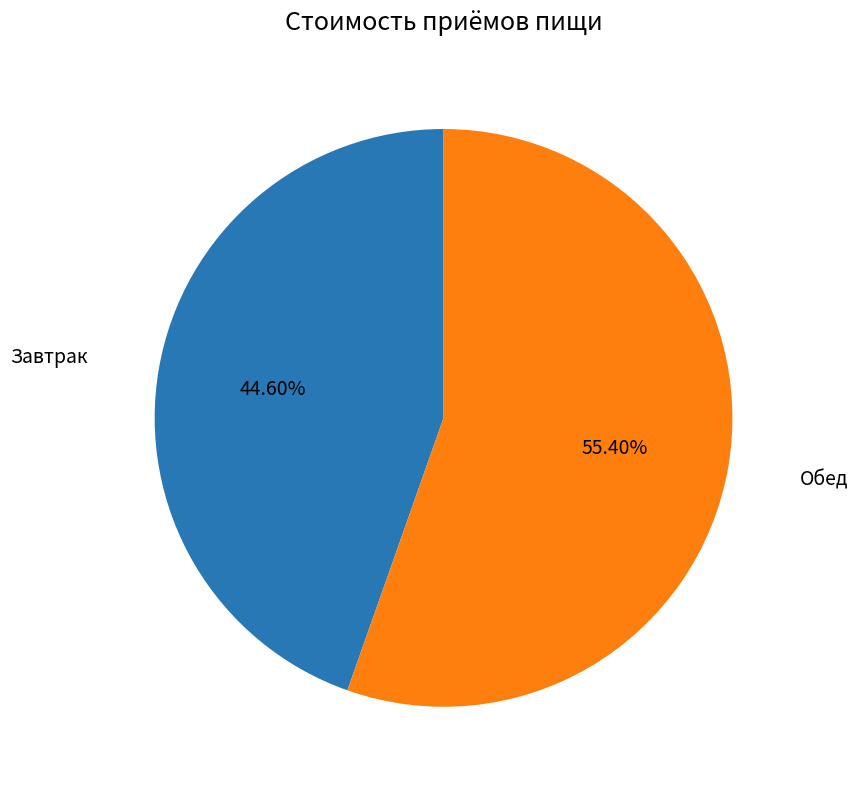

Which slice is the largest?

Обед